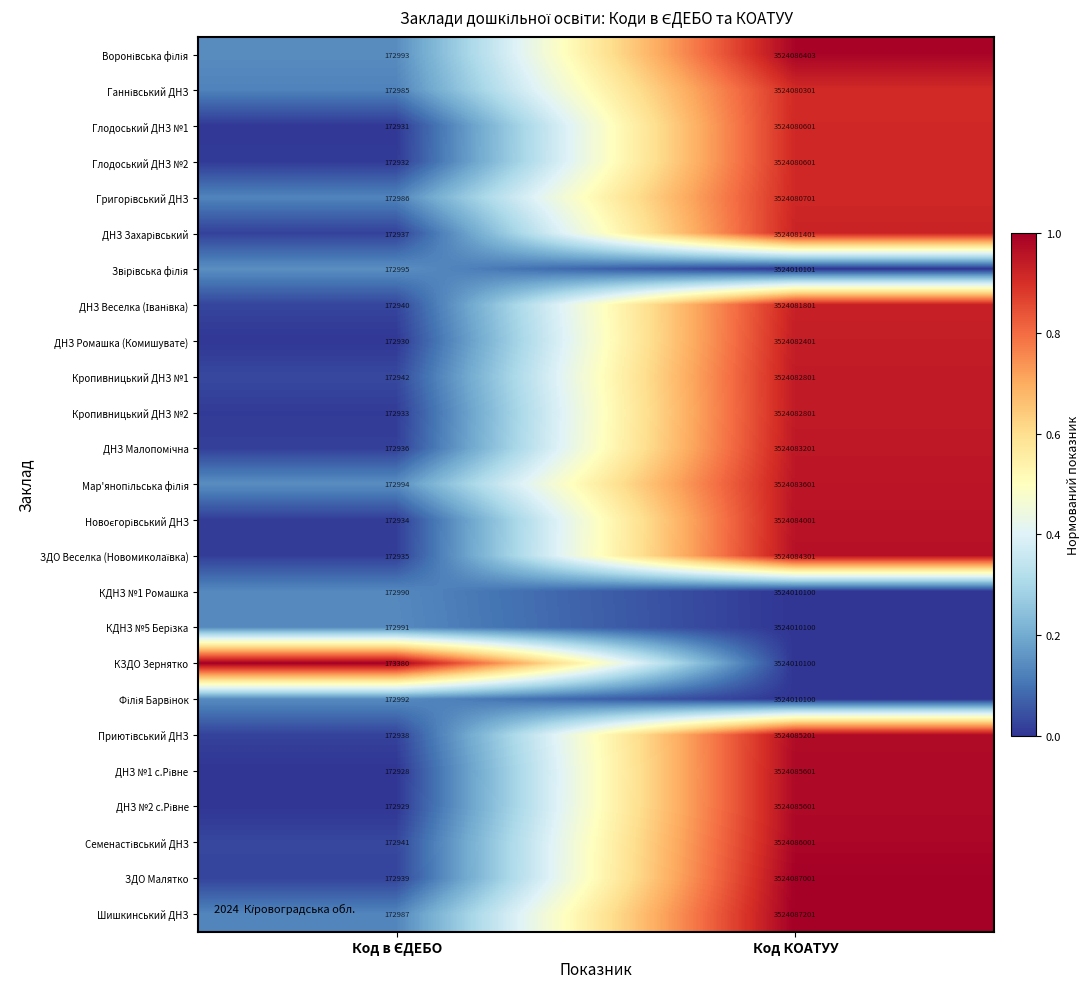

At which category is the sum across all series the highest?

Код КОАТУУ